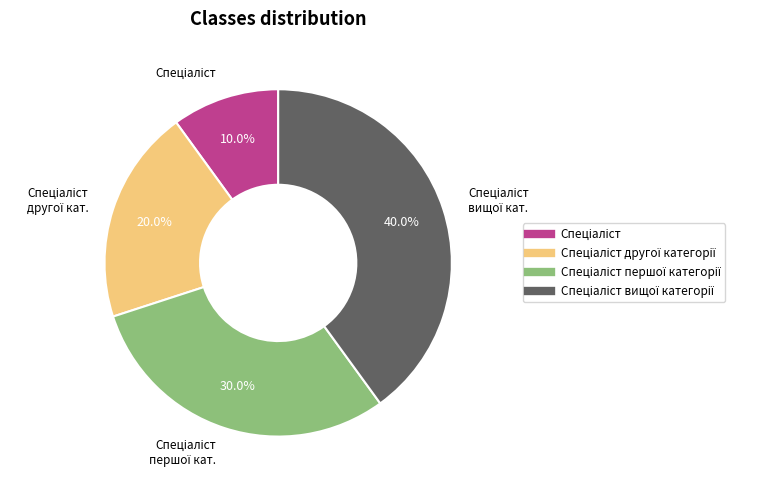

Is there a majority slice in this chart?

No